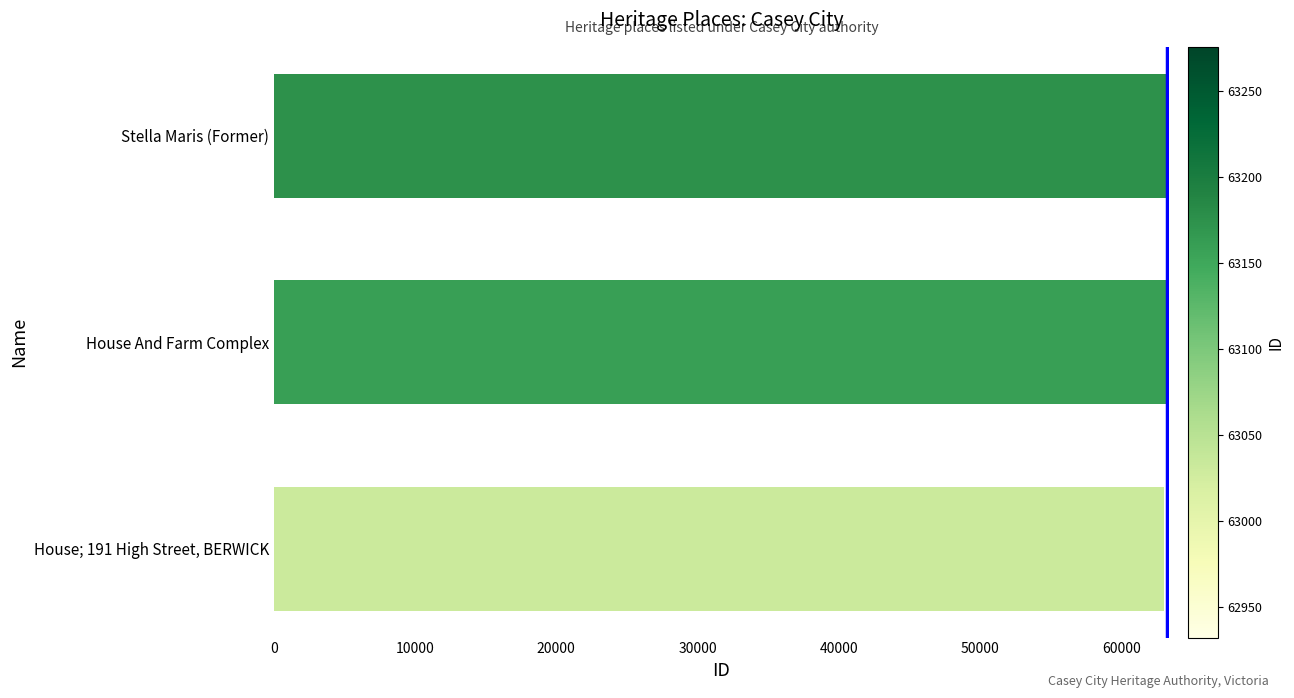

List the labels in order of value, smallest first.

House; 191 High Street, BERWICK, House And Farm Complex, Stella Maris (Former)